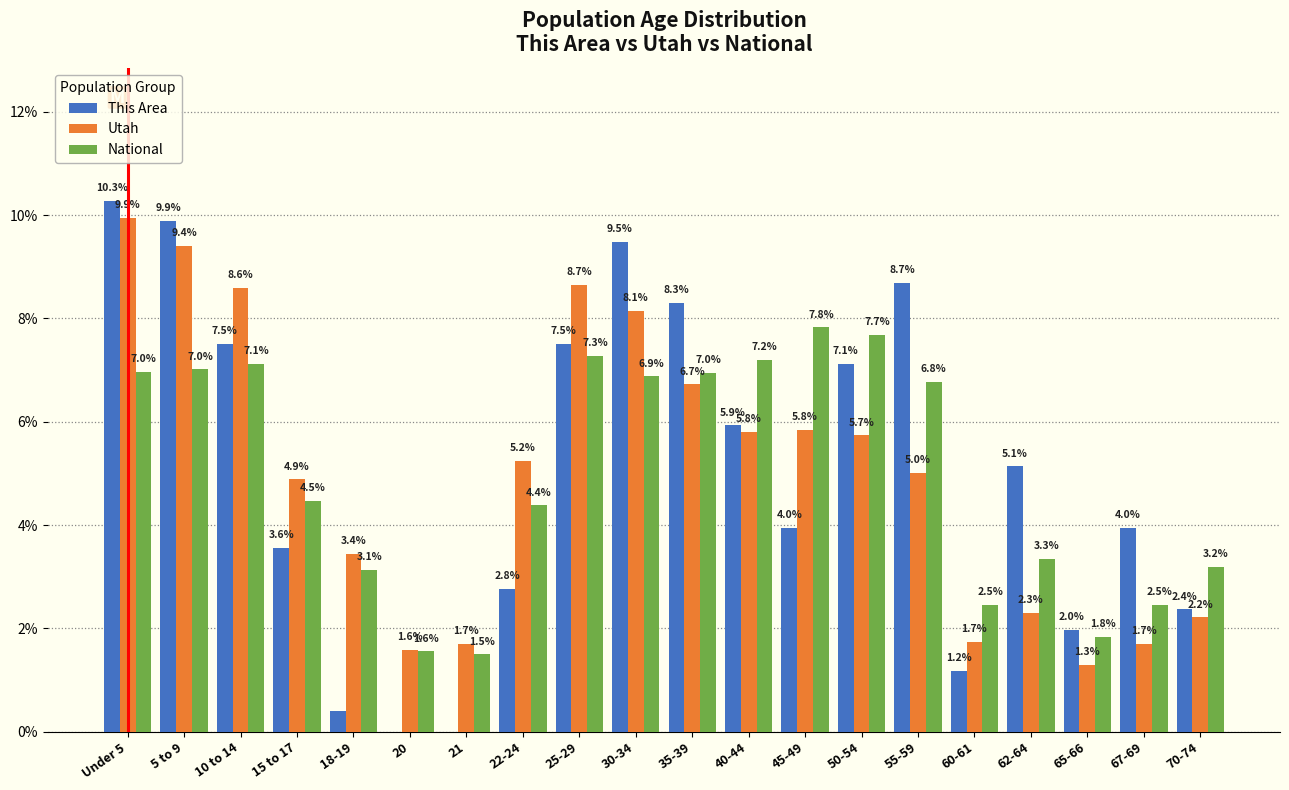

Between 21 and 60-61, which series saw the biggest shift?

This Area